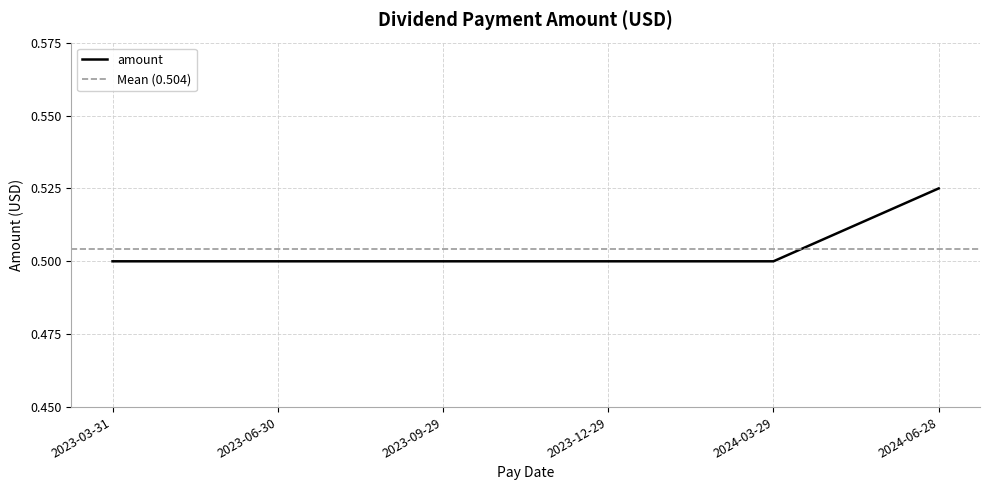

What is the sum of the values at 2024-06-28 and 2023-12-29?

1.0